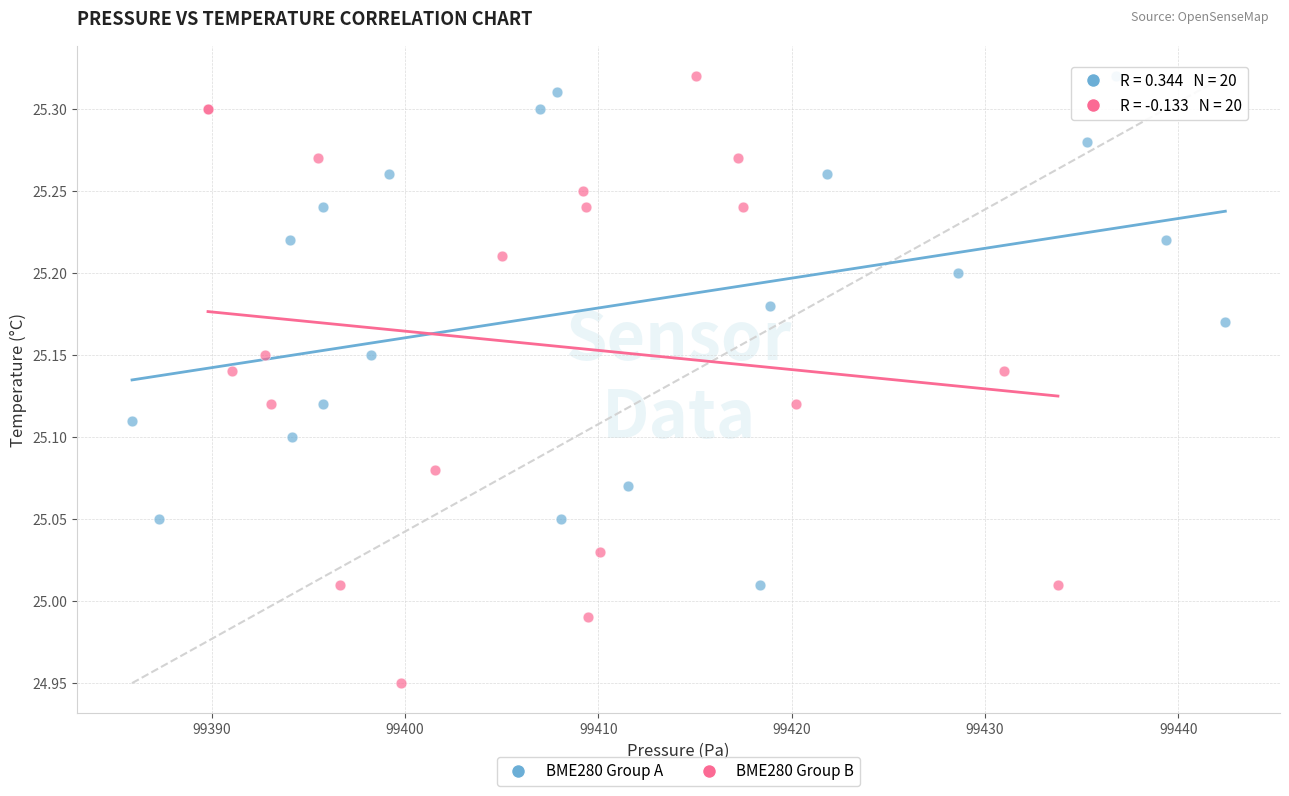

What are all the series names shown in the legend?

BME280 Group A, BME280 Group B